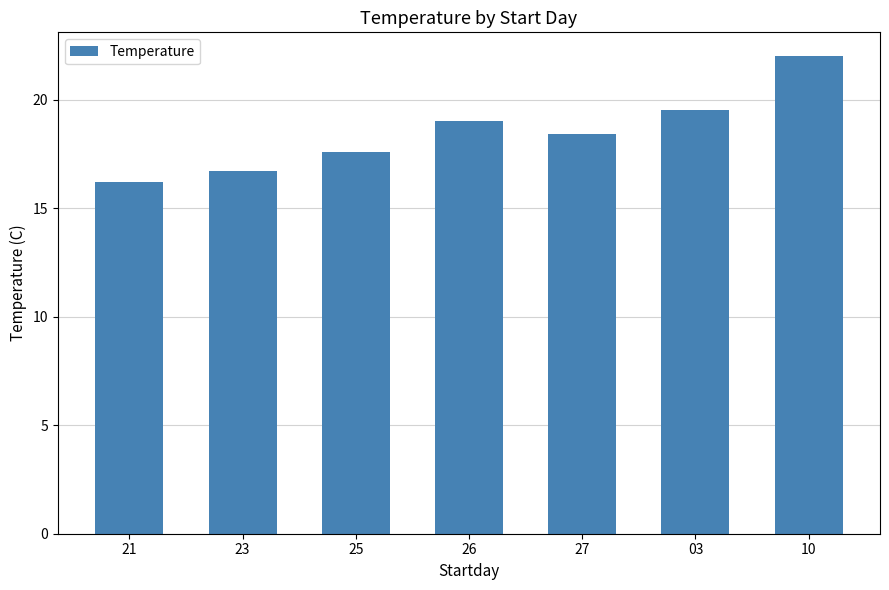

Which has a higher value, 27 or 25?

27